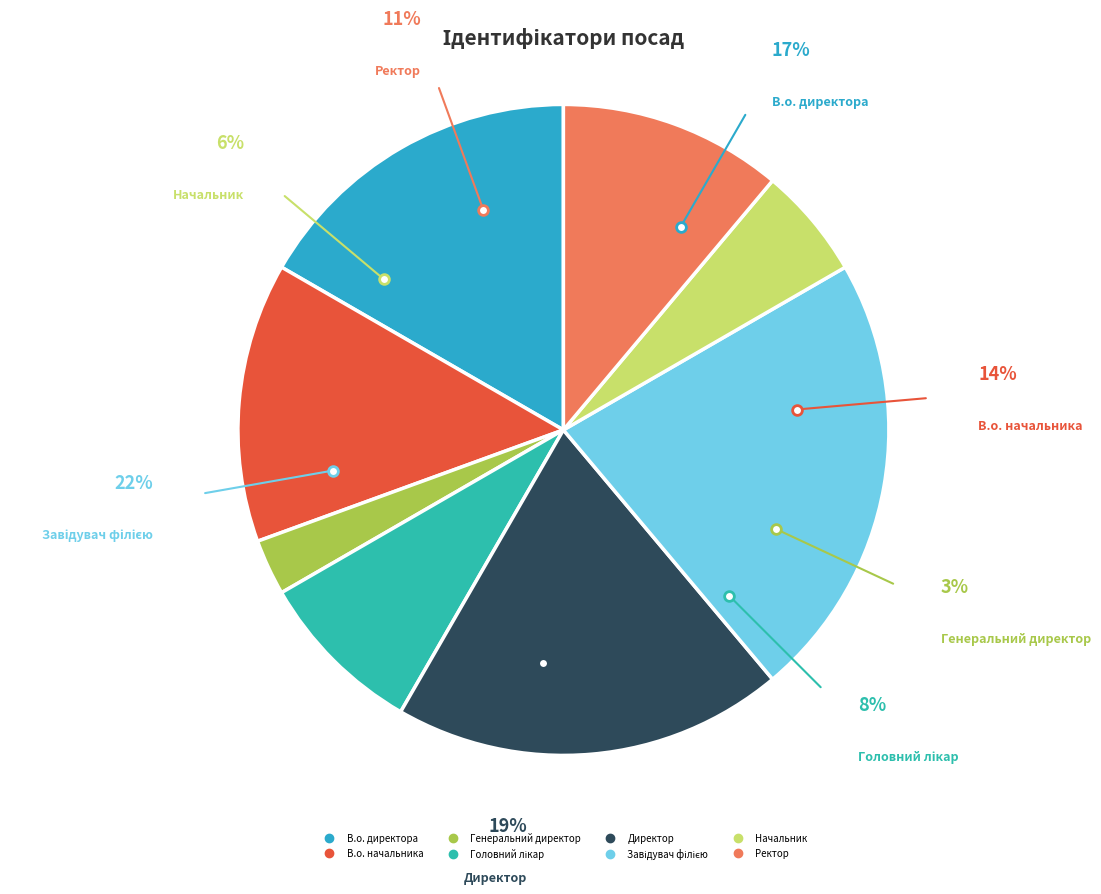

Is there a majority slice in this chart?

No